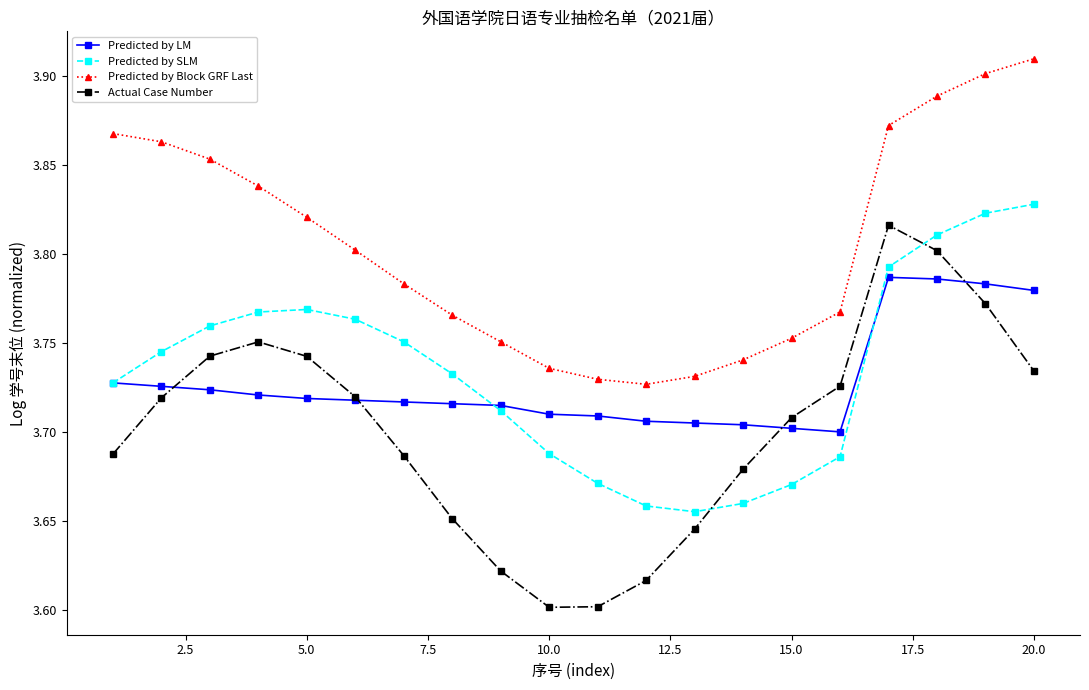

After their last crossing, which series has the higher values: Predicted by SLM or Actual Case Number?

Predicted by SLM